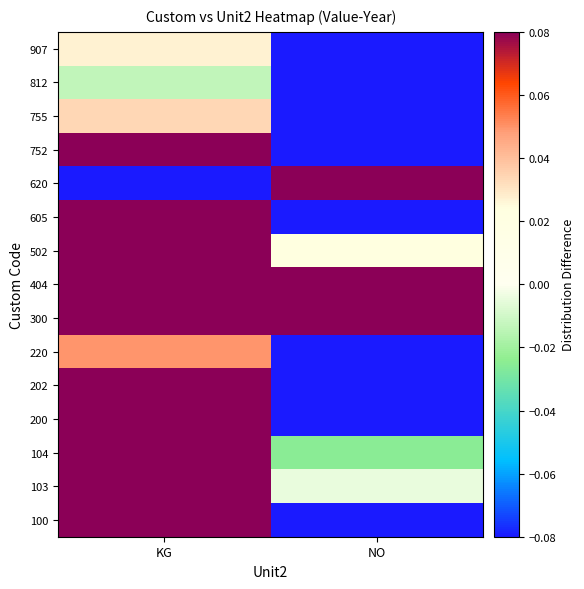

What is the difference between the highest and lowest values at KG?

0.2